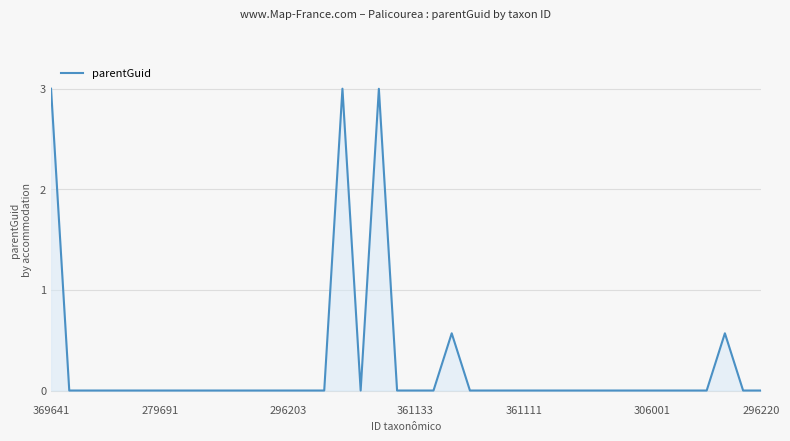

What is the maximum value shown in the chart?

3.0